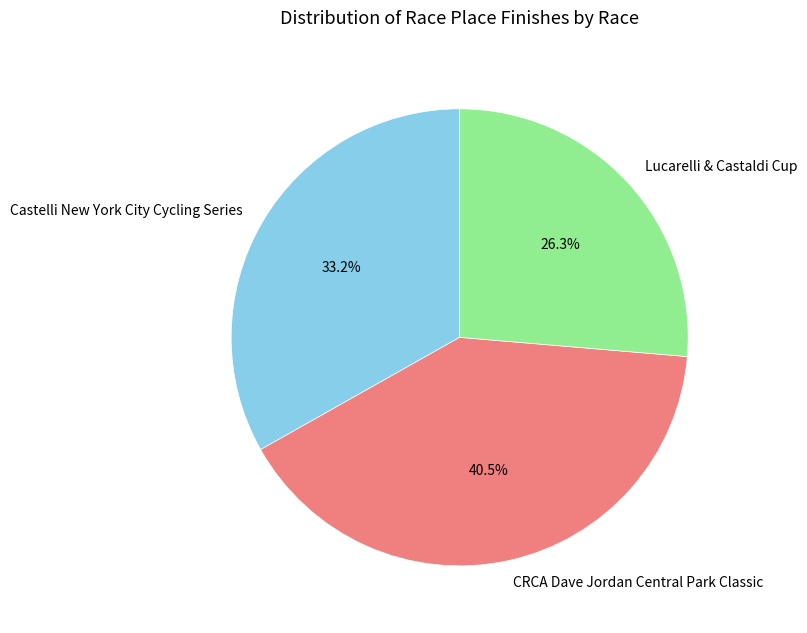

Which has a higher value, Lucarelli & Castaldi Cup or CRCA Dave Jordan Central Park Classic?

CRCA Dave Jordan Central Park Classic